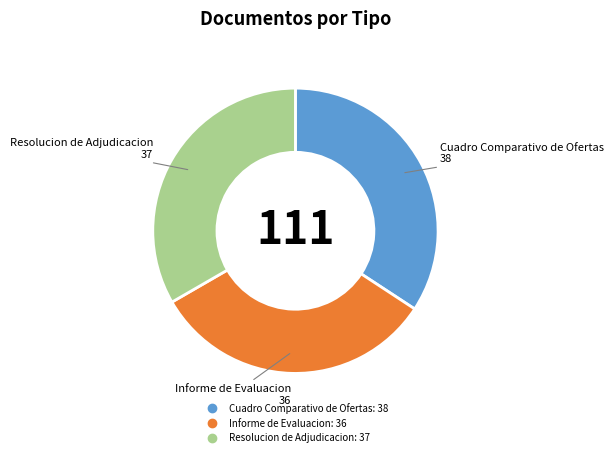

How many segments does this pie chart have?

3